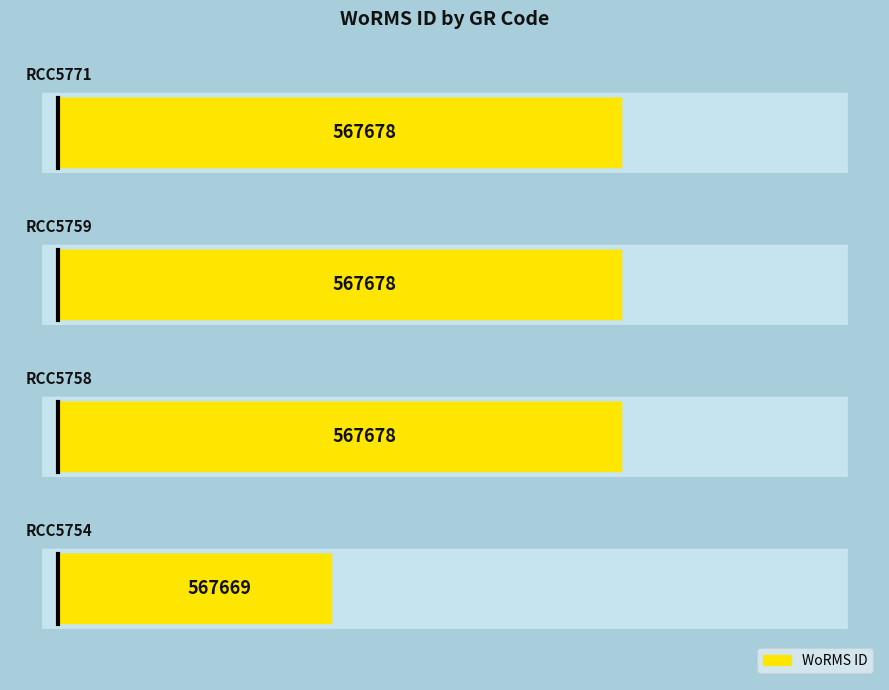

What is the average value?

567676